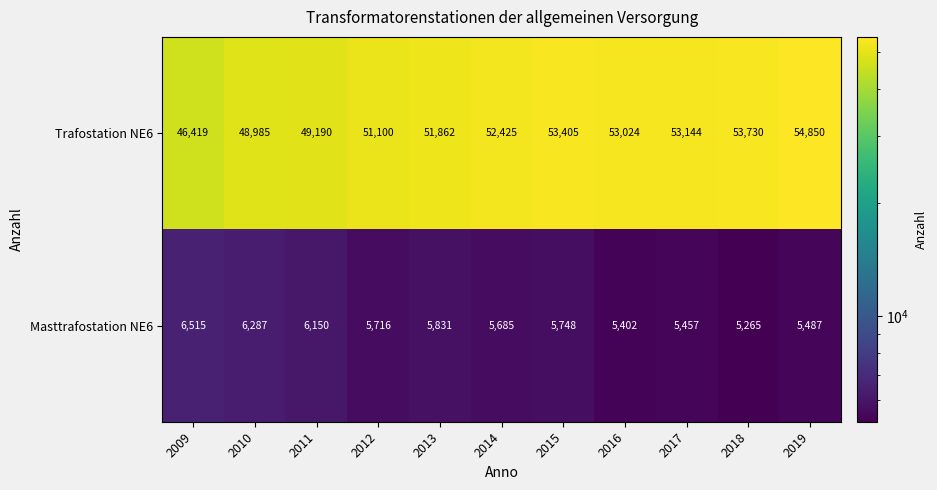

What is the spread (max minus min) of values at 2019?

49363